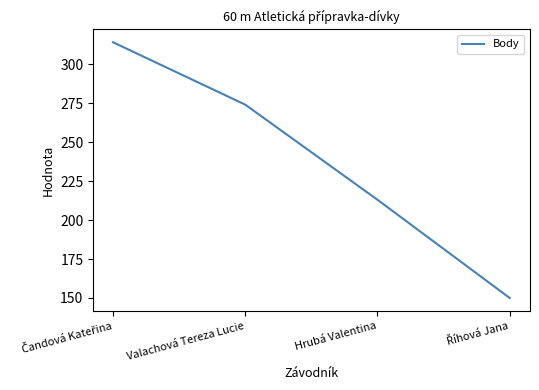

True or false: there are more than 2 points higher than both neighbors.

False